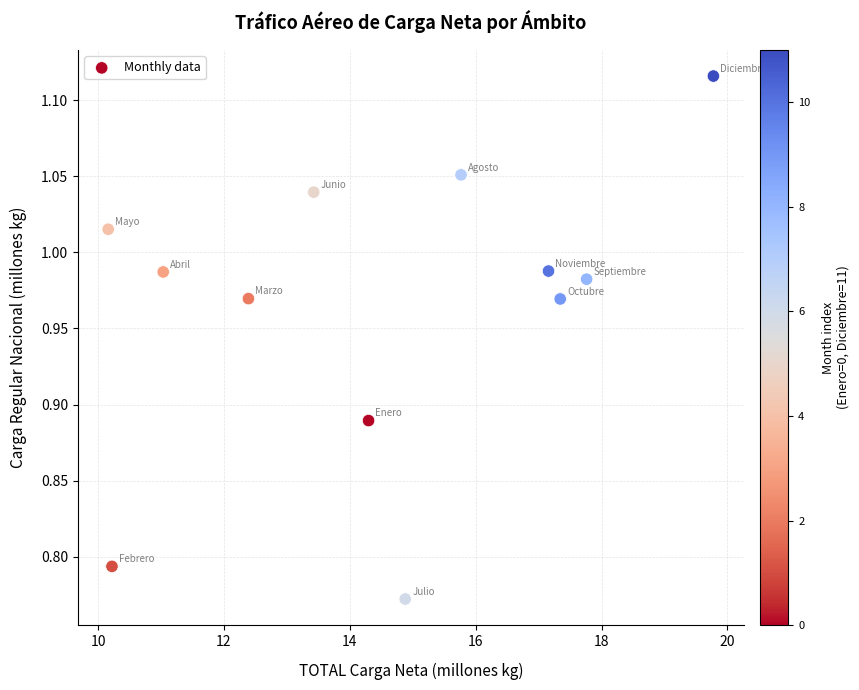

What is the range of Y values (max minus min)?

0.3